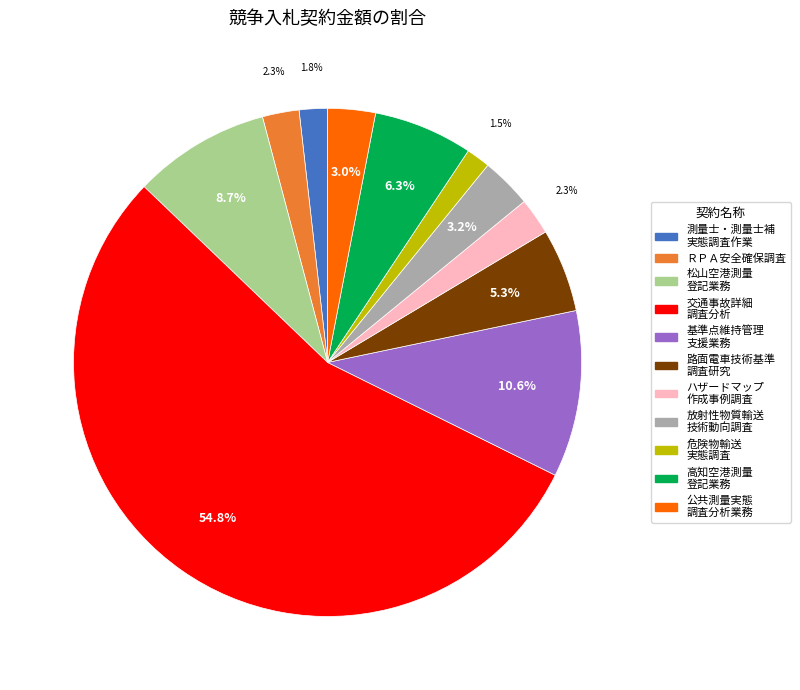

Is there any slice that represents more than half of the pie?

Yes